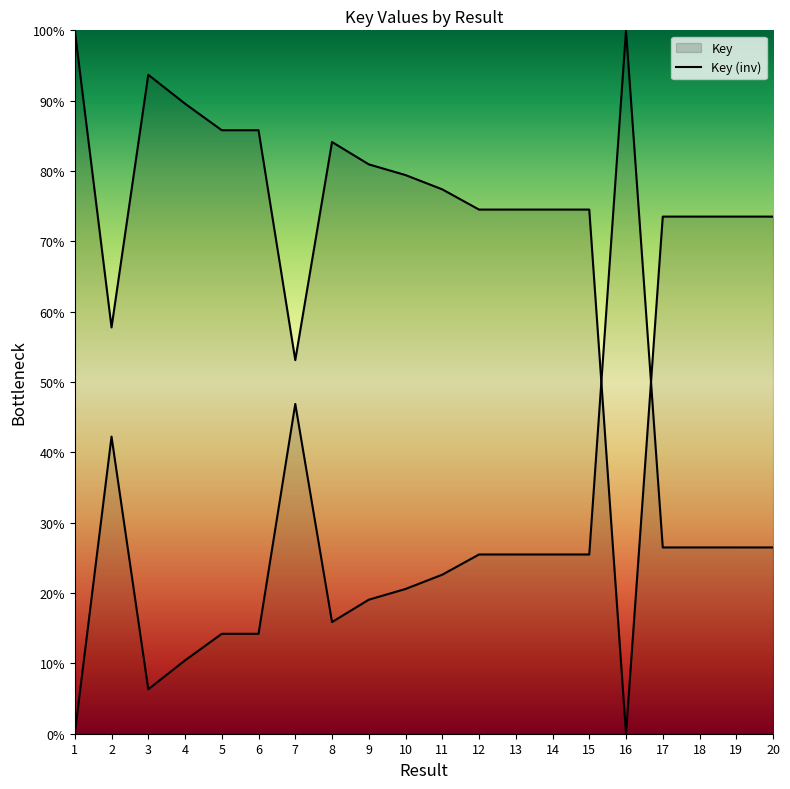

How many interior local valleys (lower than both neighbors) does the data have?

5